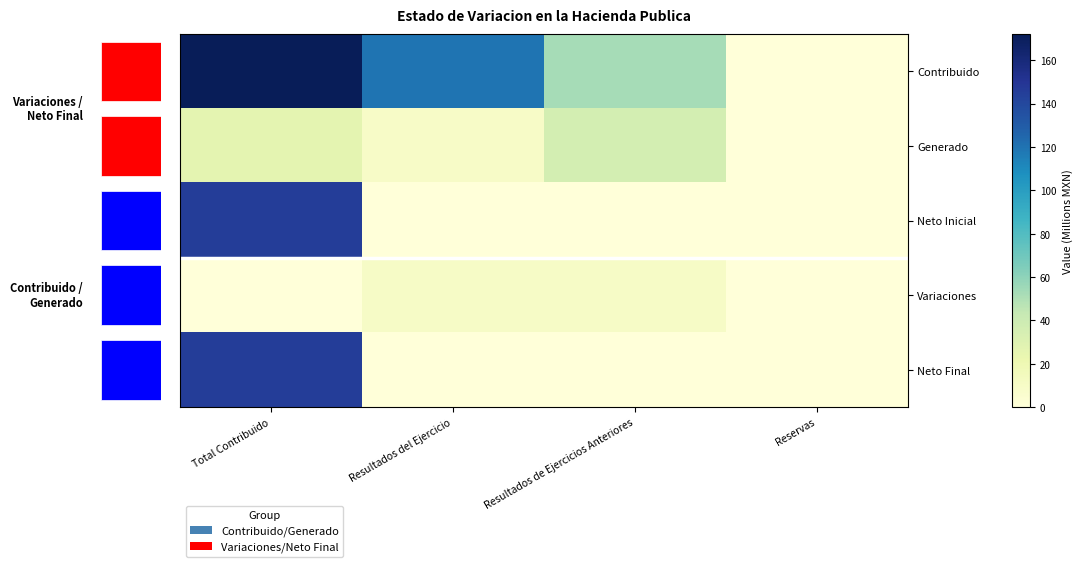

Rank the categories by Generado value from highest to lowest.

Resultados de Ejercicios Anteriores, Total Contribuido, Resultados del Ejercicio, Reservas